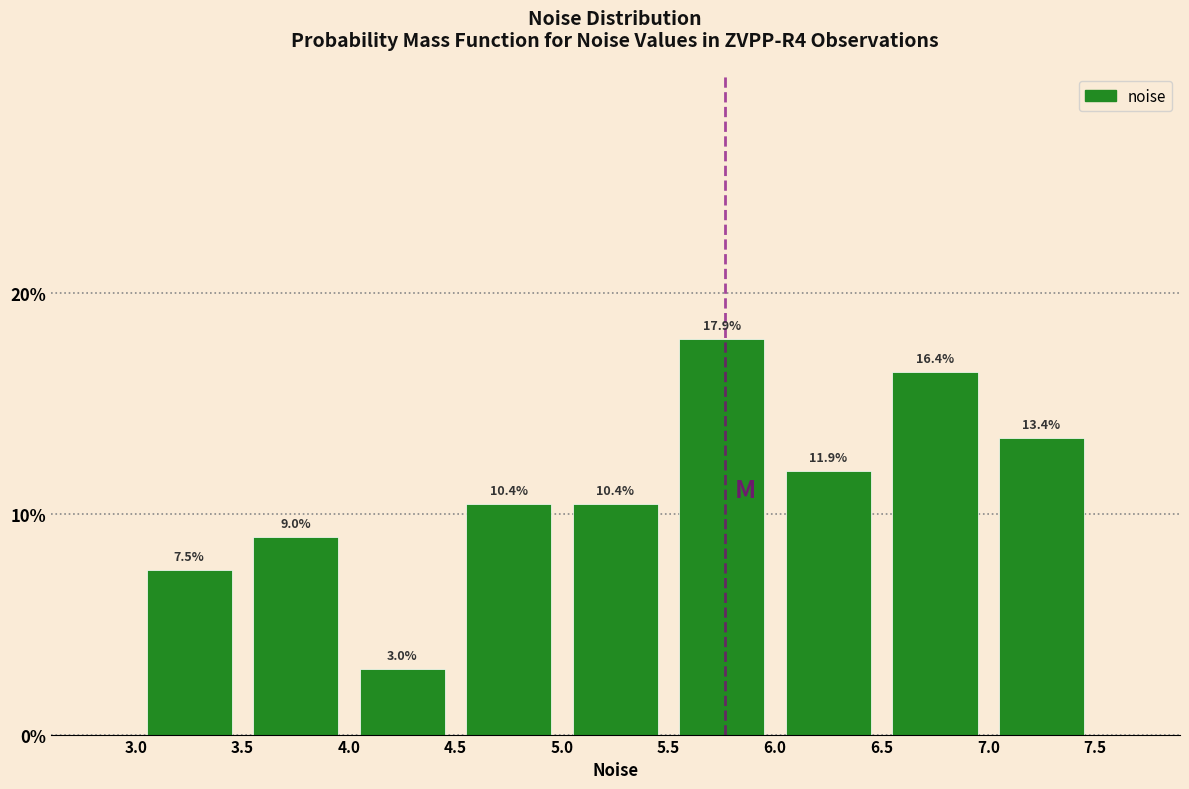

Over which range of the x-axis is the bar tallest?

5.5 to 6.0